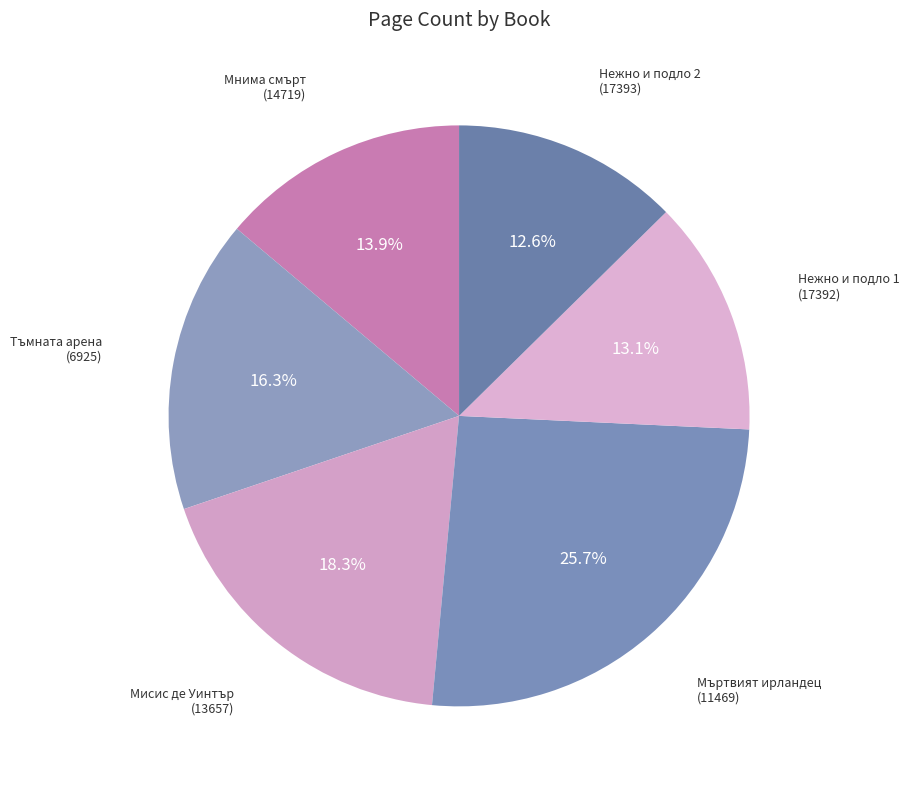

What is the ratio of the value at Мисис де Уинтър (13657) to the value at Тъмната арена (6925)?

1.1